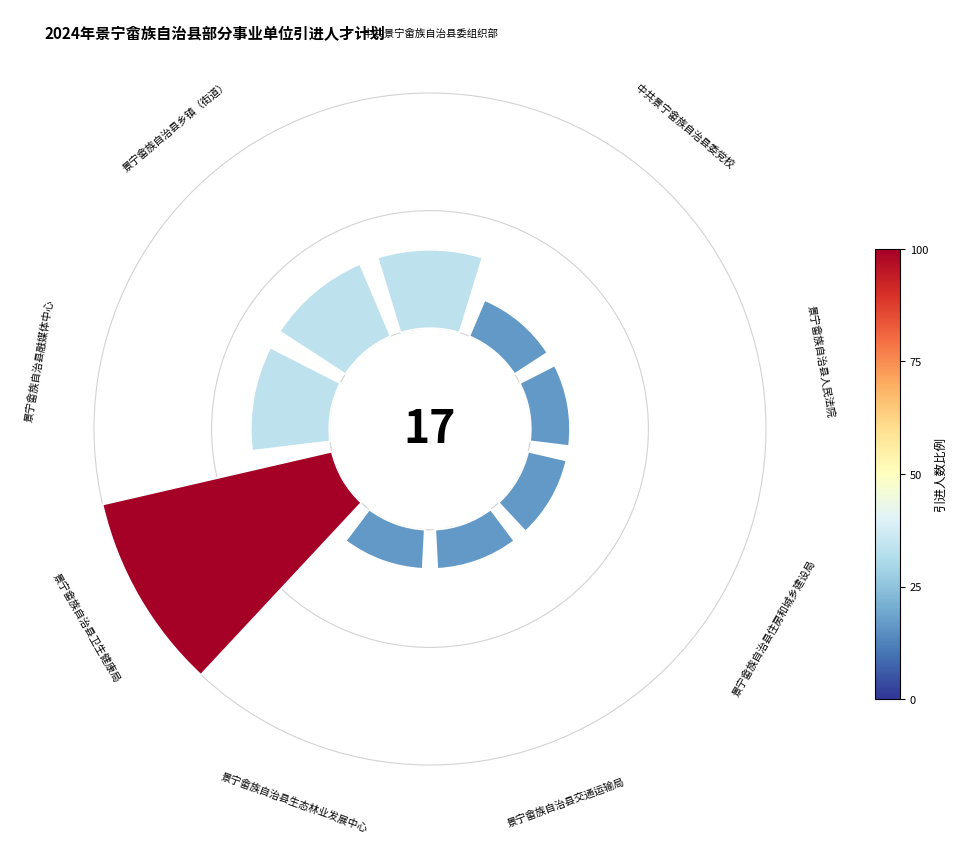

Combined, do 3 and 4 account for over 50%?

No